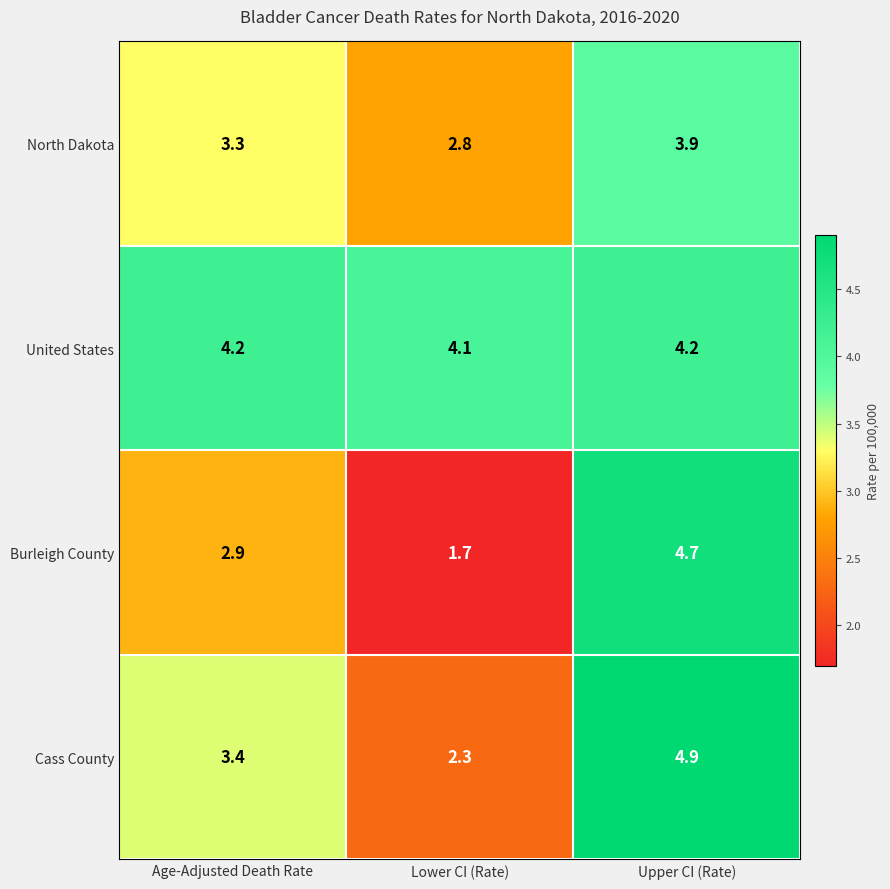

Reading left to right, list all the values displayed in this chart.

North Dakota: 3.3	2.8	3.9
United States: 4.2	4.1	4.2
Burleigh County: 2.9	1.7	4.7
Cass County: 3.4	2.3	4.9